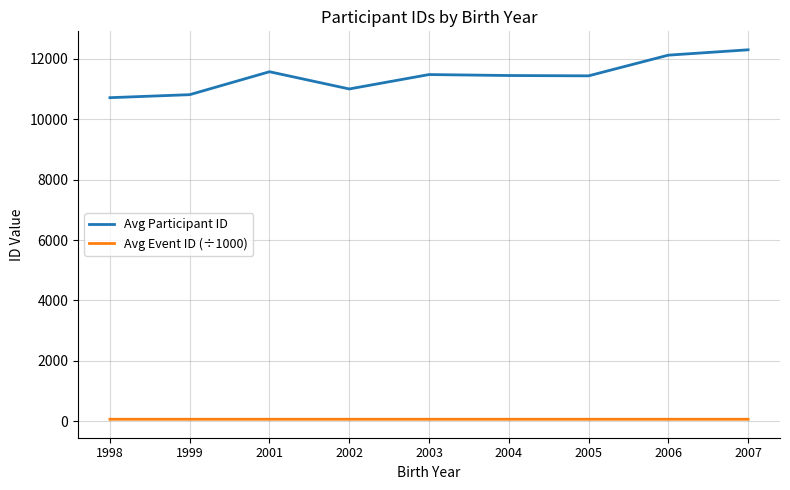

What is the maximum value for Avg Participant ID?

12301.0